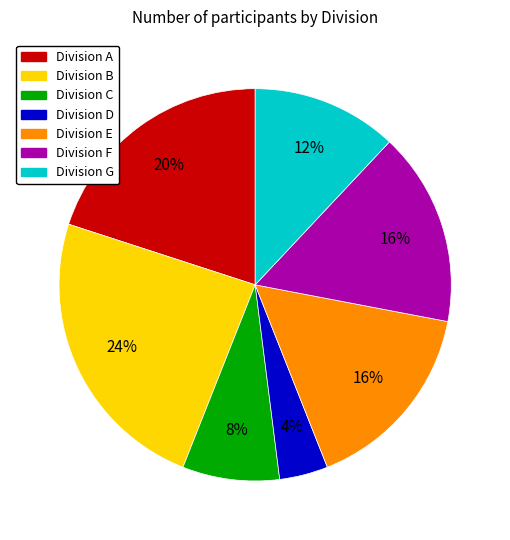

Does any single category account for the majority?

No